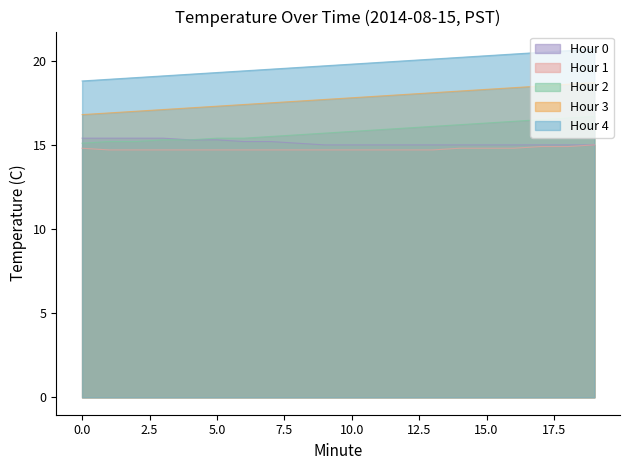

True or false: Hour 4 and Hour 3 cross at least once.

False